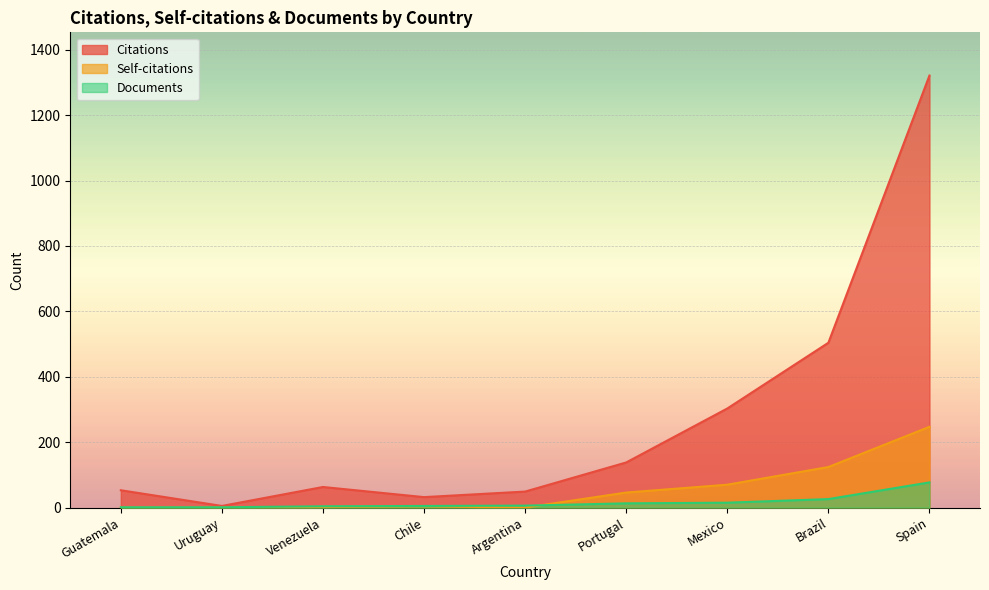

What is the sum of the Documents values at Argentina and Brazil?

32